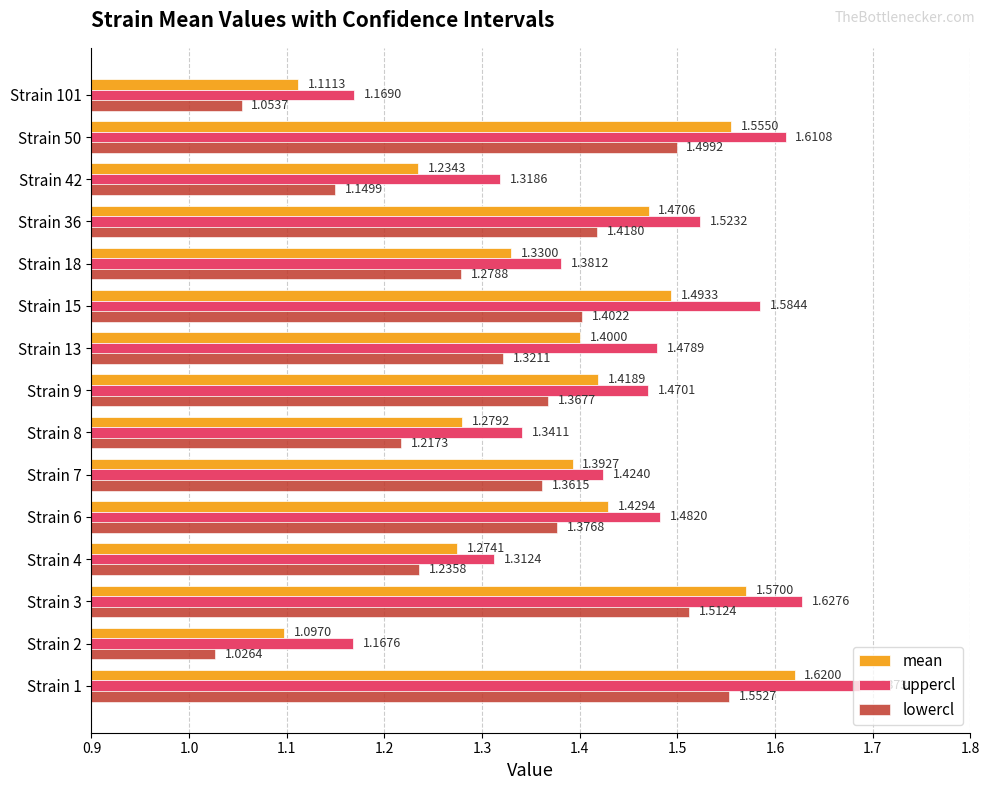

List the labels in order of lowercl value, smallest first.

Strain 2, Strain 101, Strain 42, Strain 8, Strain 4, Strain 18, Strain 13, Strain 7, Strain 9, Strain 6, Strain 15, Strain 36, Strain 50, Strain 3, Strain 1